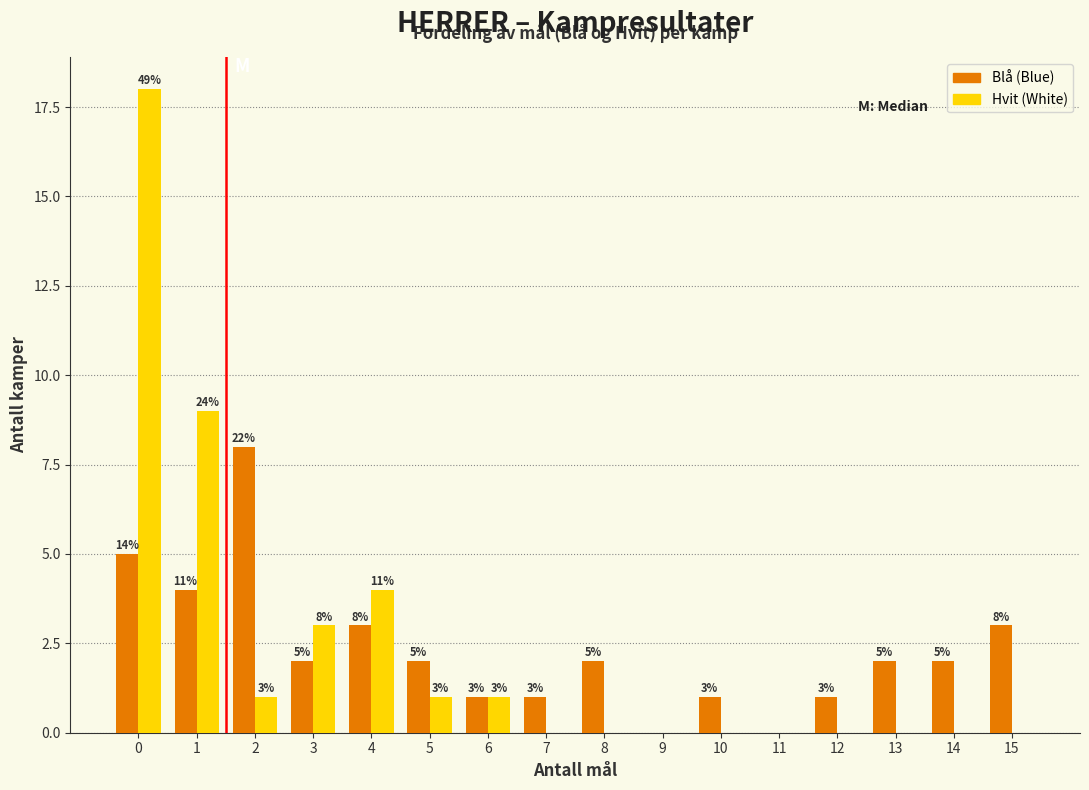

What is the total value across all series at 0?

23